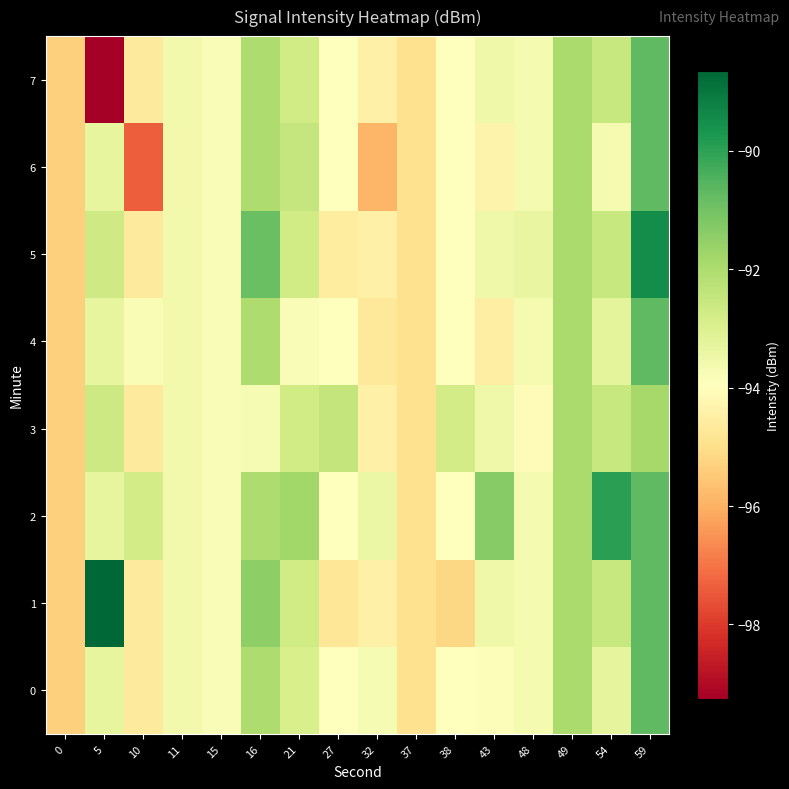

Which label corresponds to the smallest value in the chart?

5